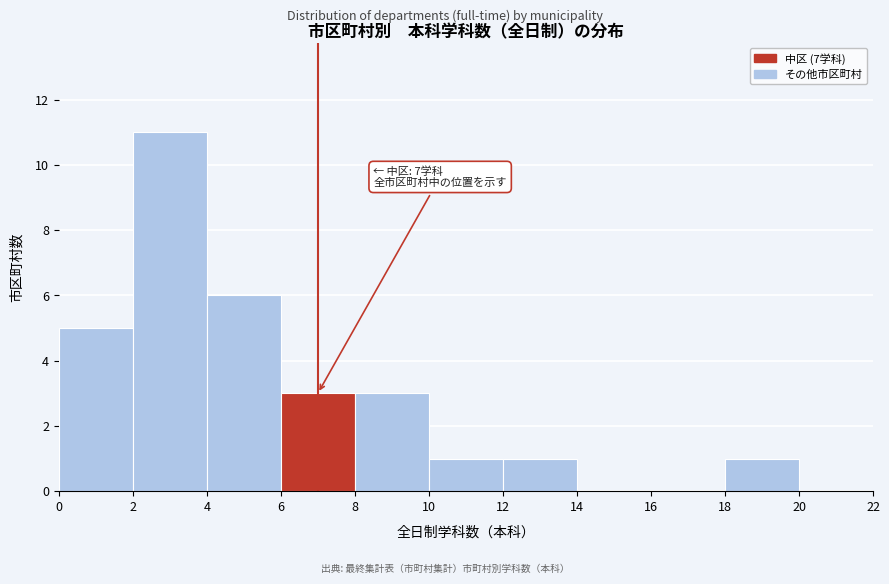

Which range on the x-axis has the tallest bar?

2 to 4